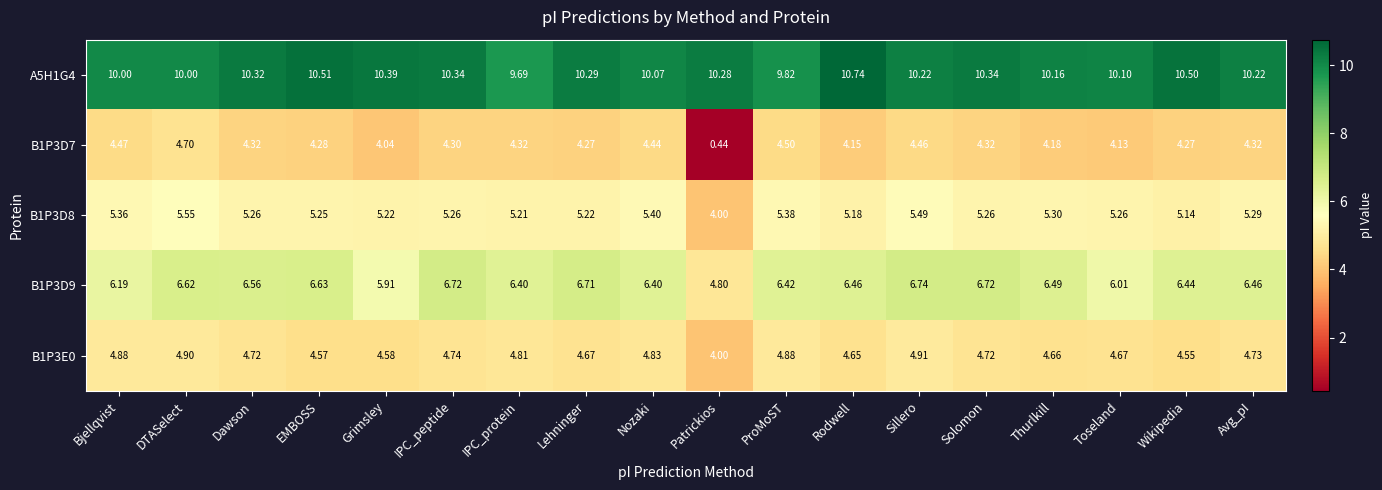

At which label does B1P3D8 reach its minimum?

Patrickios